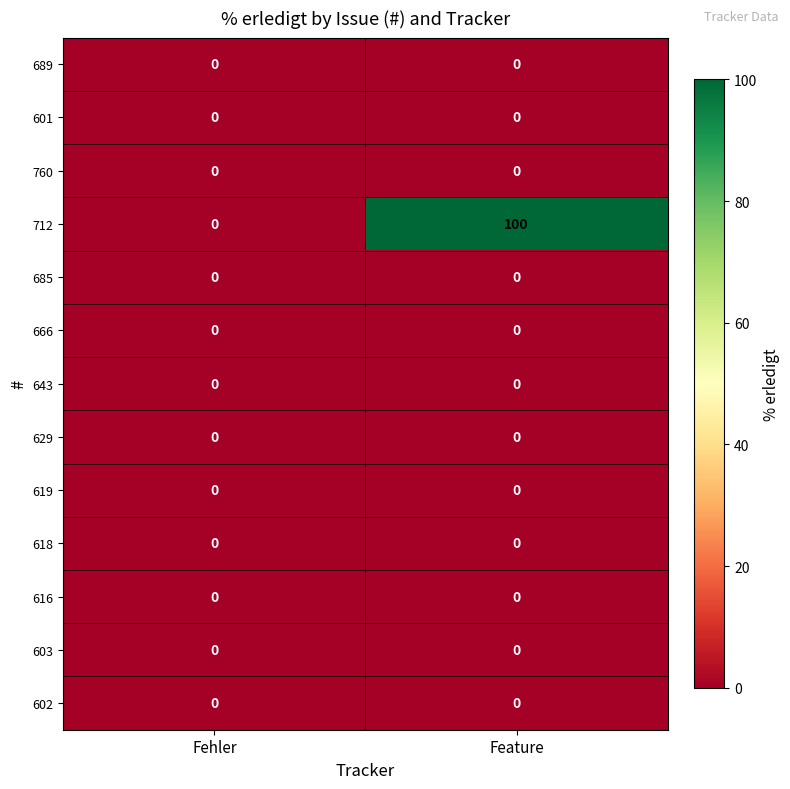

Reading left to right, extract all data points from this chart.

689: 0	0
601: 0	0
760: 0	0
712: 0	100
685: 0	0
666: 0	0
643: 0	0
629: 0	0
619: 0	0
618: 0	0
616: 0	0
603: 0	0
602: 0	0